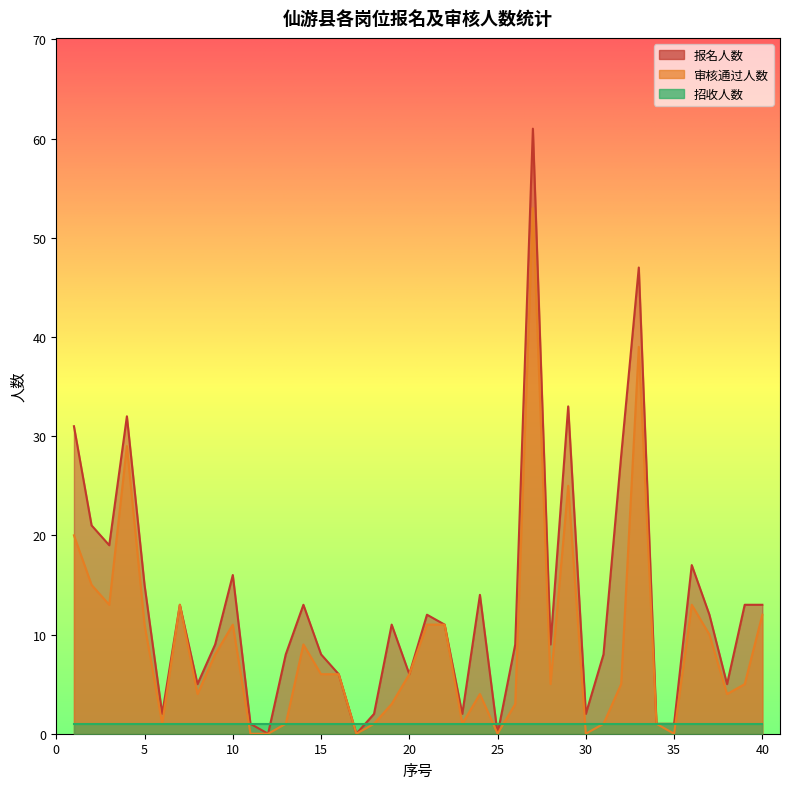

At how many categories does at least one series exceed 60?

1